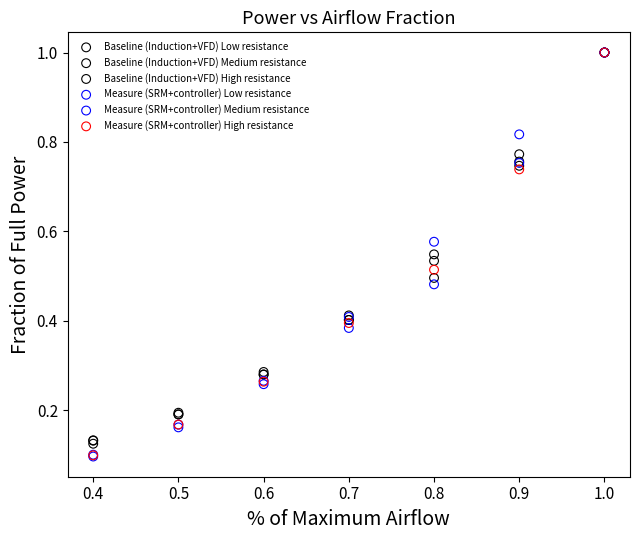

Which series has the largest Y range (max minus min)?

Measure (SRM+controller) Low resistance